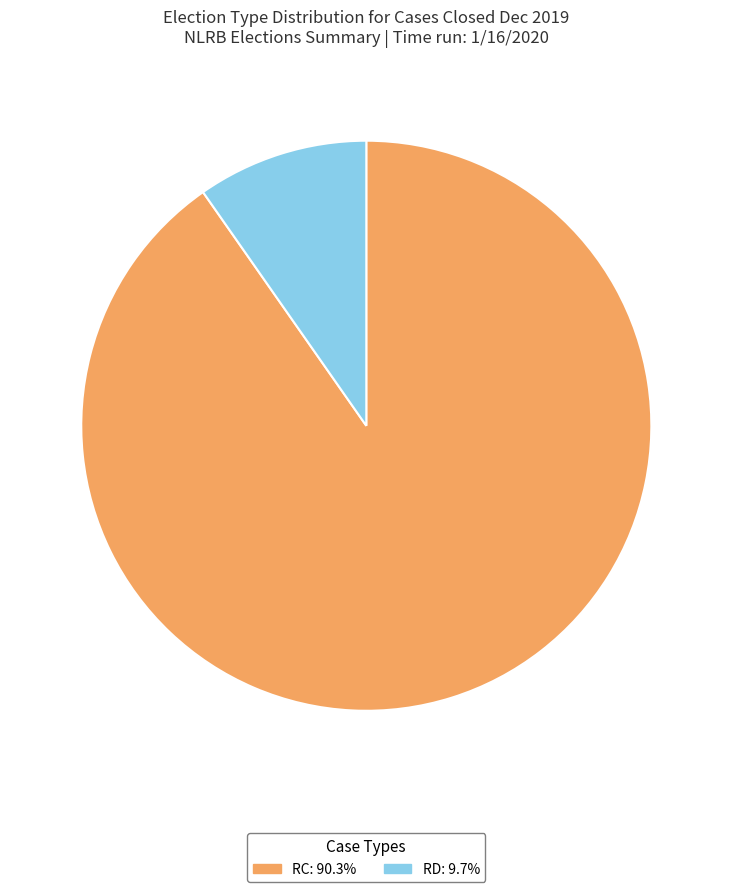

Is there any slice that represents more than half of the pie?

Yes